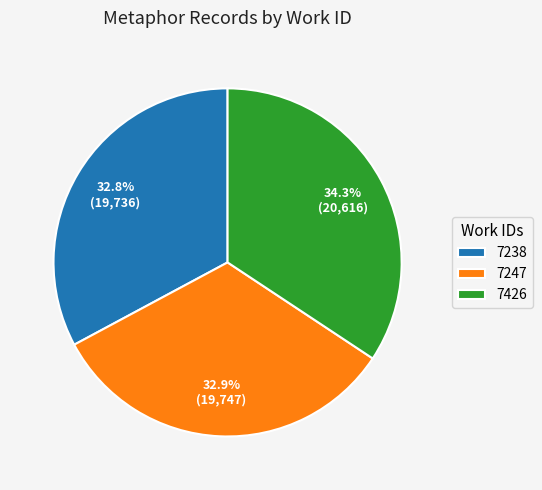

To the nearest percent, what is the combined percentage of 7426 and 7247?

67%